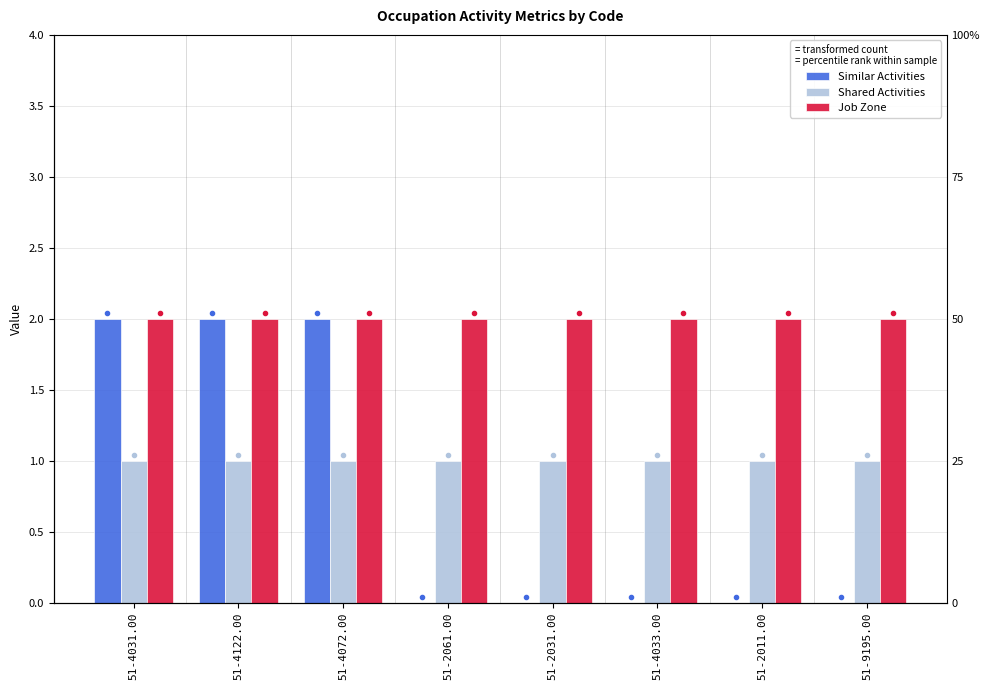

Reading left to right, transcribe all the data shown in this chart.

Similar Activities: 51-4031.00=2	51-4122.00=2	51-4072.00=2	51-2061.00=0	51-2031.00=0	51-4033.00=0	51-2011.00=0	51-9195.00=0
Shared Activities: 51-4031.00=1	51-4122.00=1	51-4072.00=1	51-2061.00=1	51-2031.00=1	51-4033.00=1	51-2011.00=1	51-9195.00=1
Job Zone: 51-4031.00=2	51-4122.00=2	51-4072.00=2	51-2061.00=2	51-2031.00=2	51-4033.00=2	51-2011.00=2	51-9195.00=2